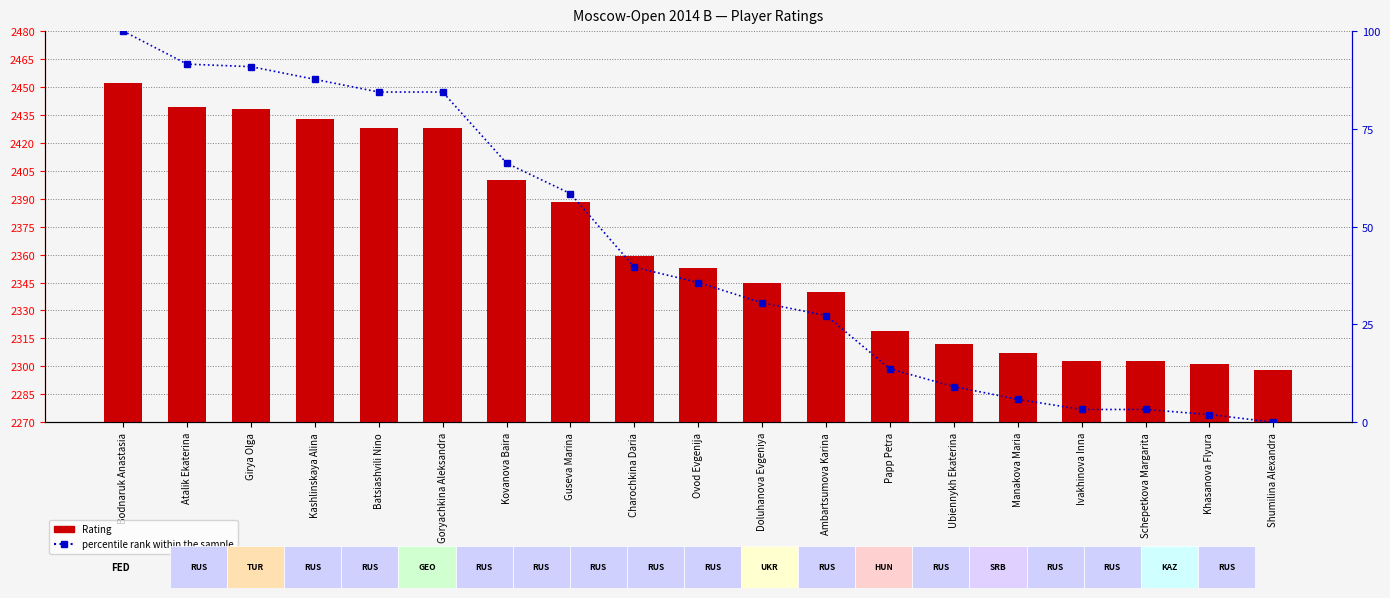

At which label is percentile rank within the sample closest to 50?

Guseva Marina